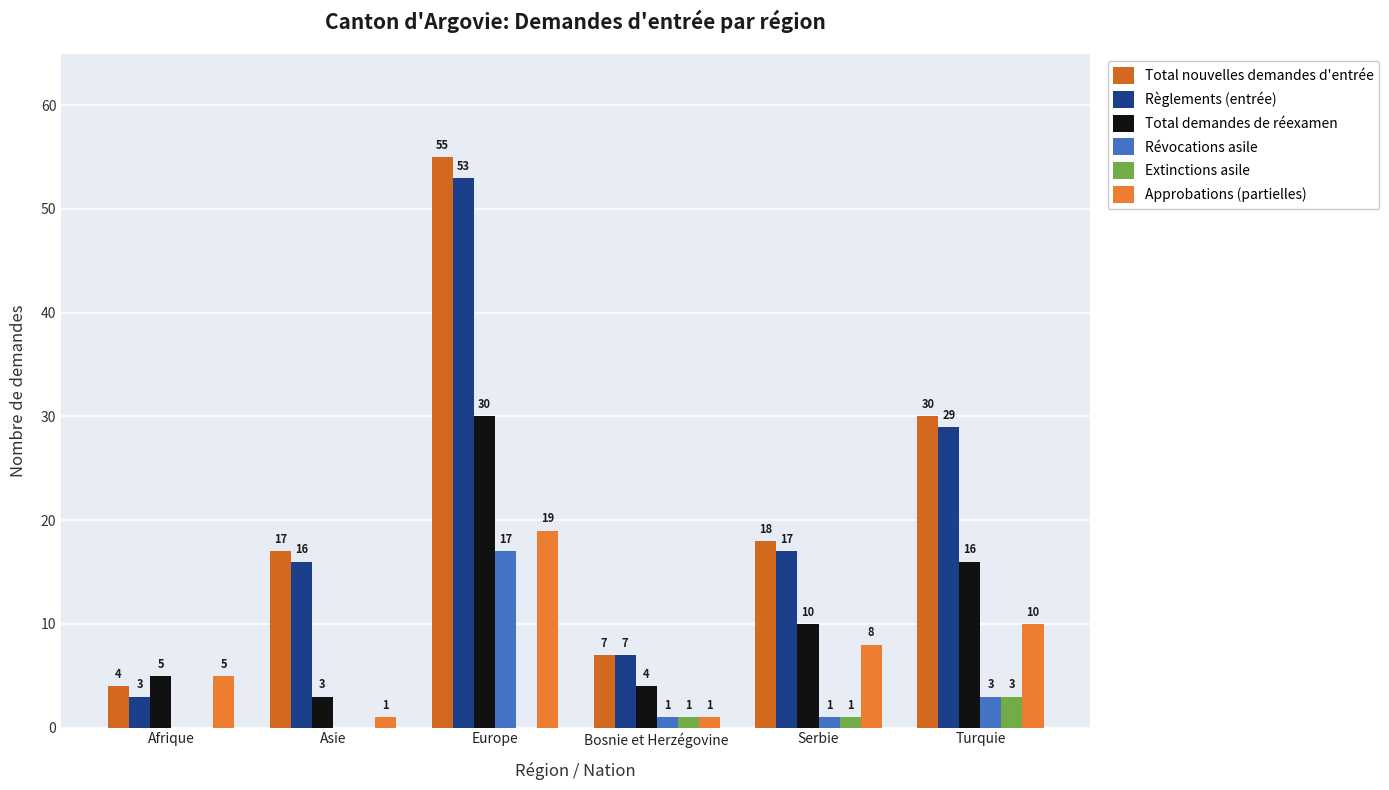

What value does the Extinctions asile series have at Bosnie et Herzégovine?

1